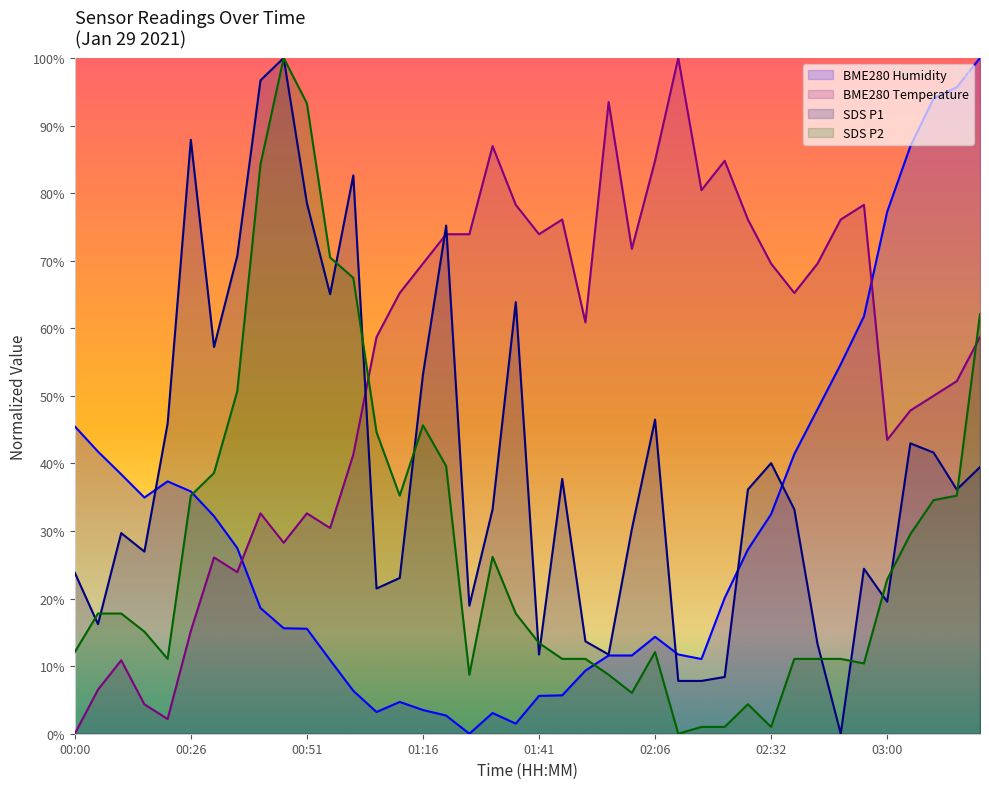

Where do BME280_temperature and SDS_P2 first cross each other?

01:01 and 01:06